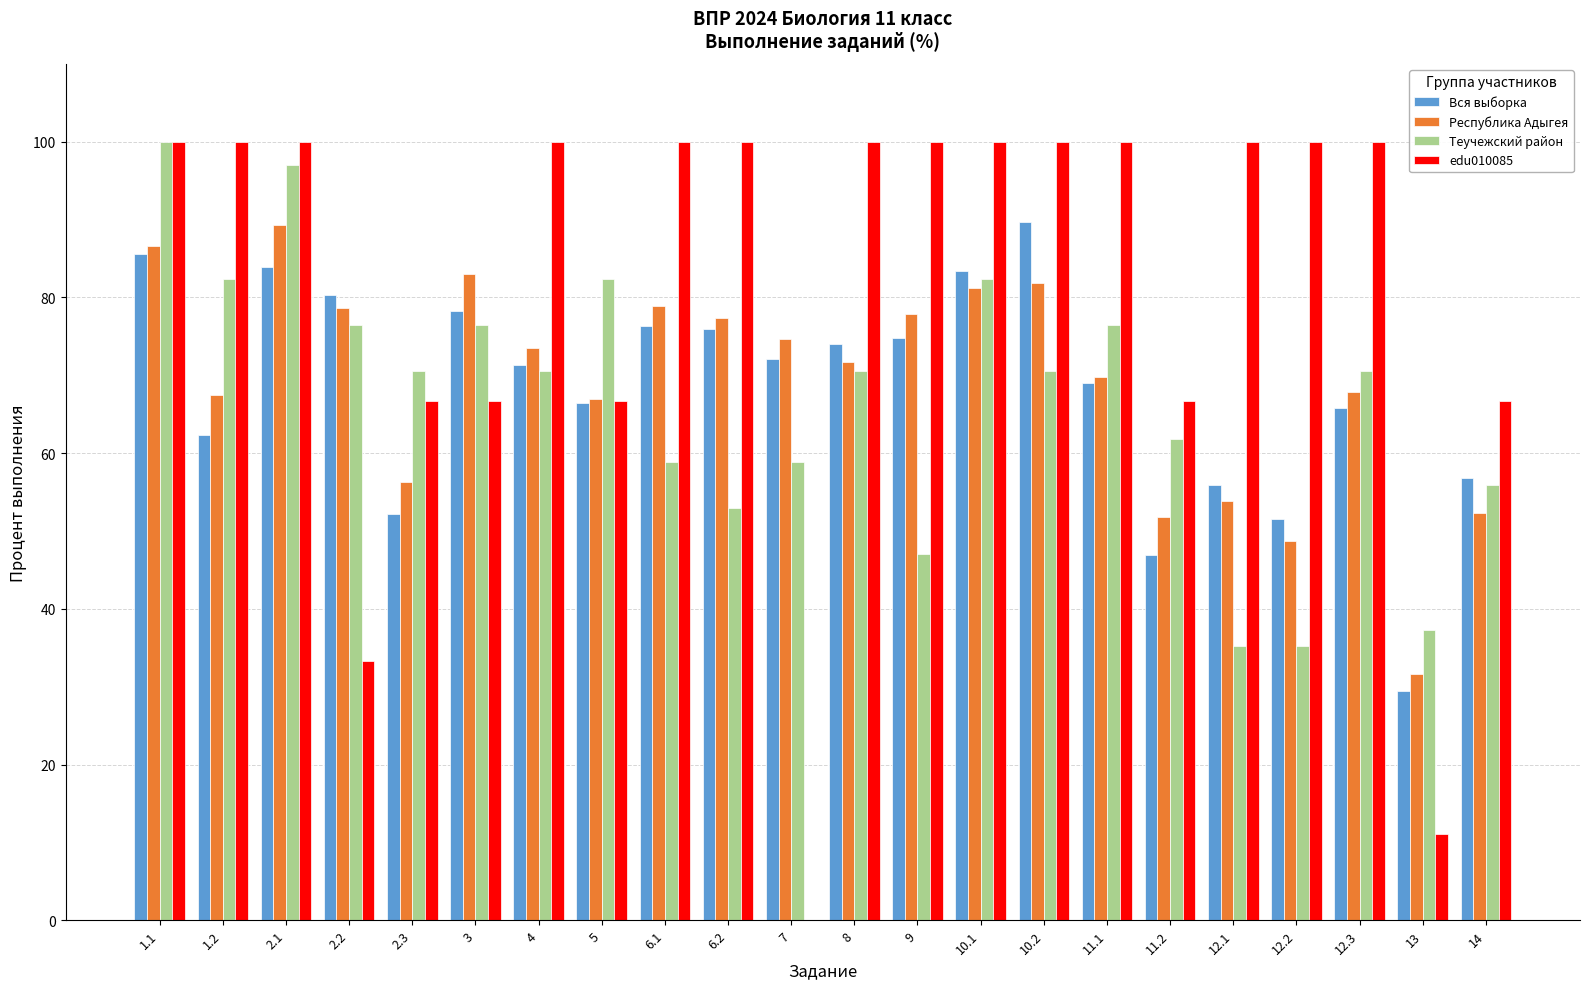

What is the spread (max minus min) of values at 11.1?

30.9